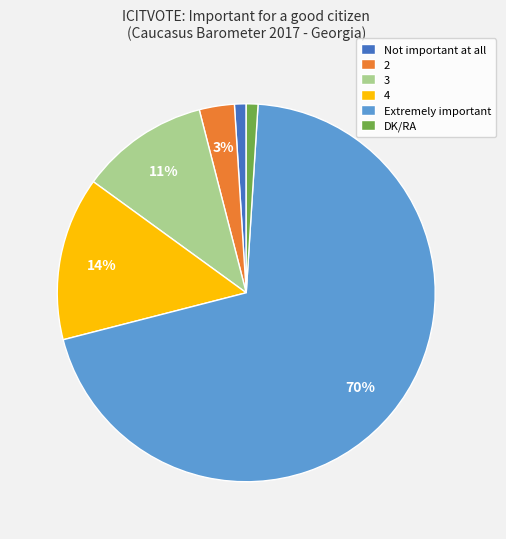

Is it true that Extremely important is 64% of the pie?

False